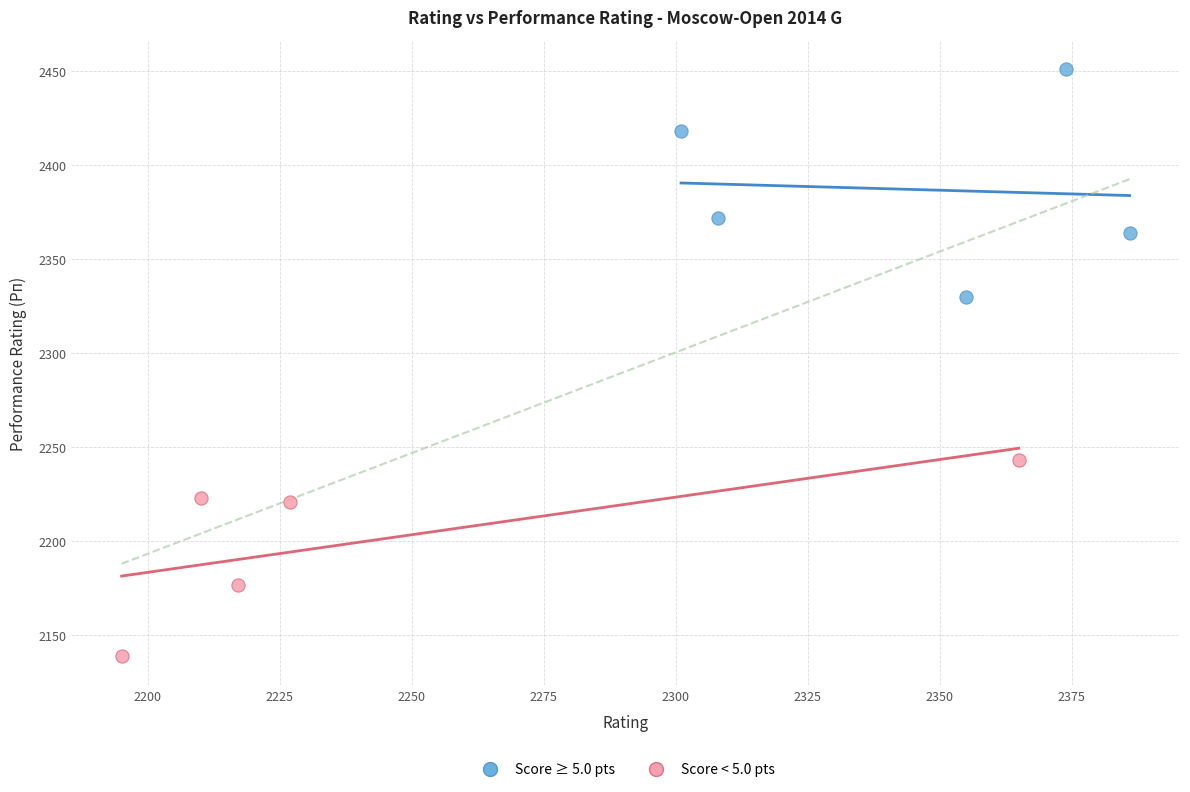

Which series contains the lowest Y value?

Score < 5.0 pts